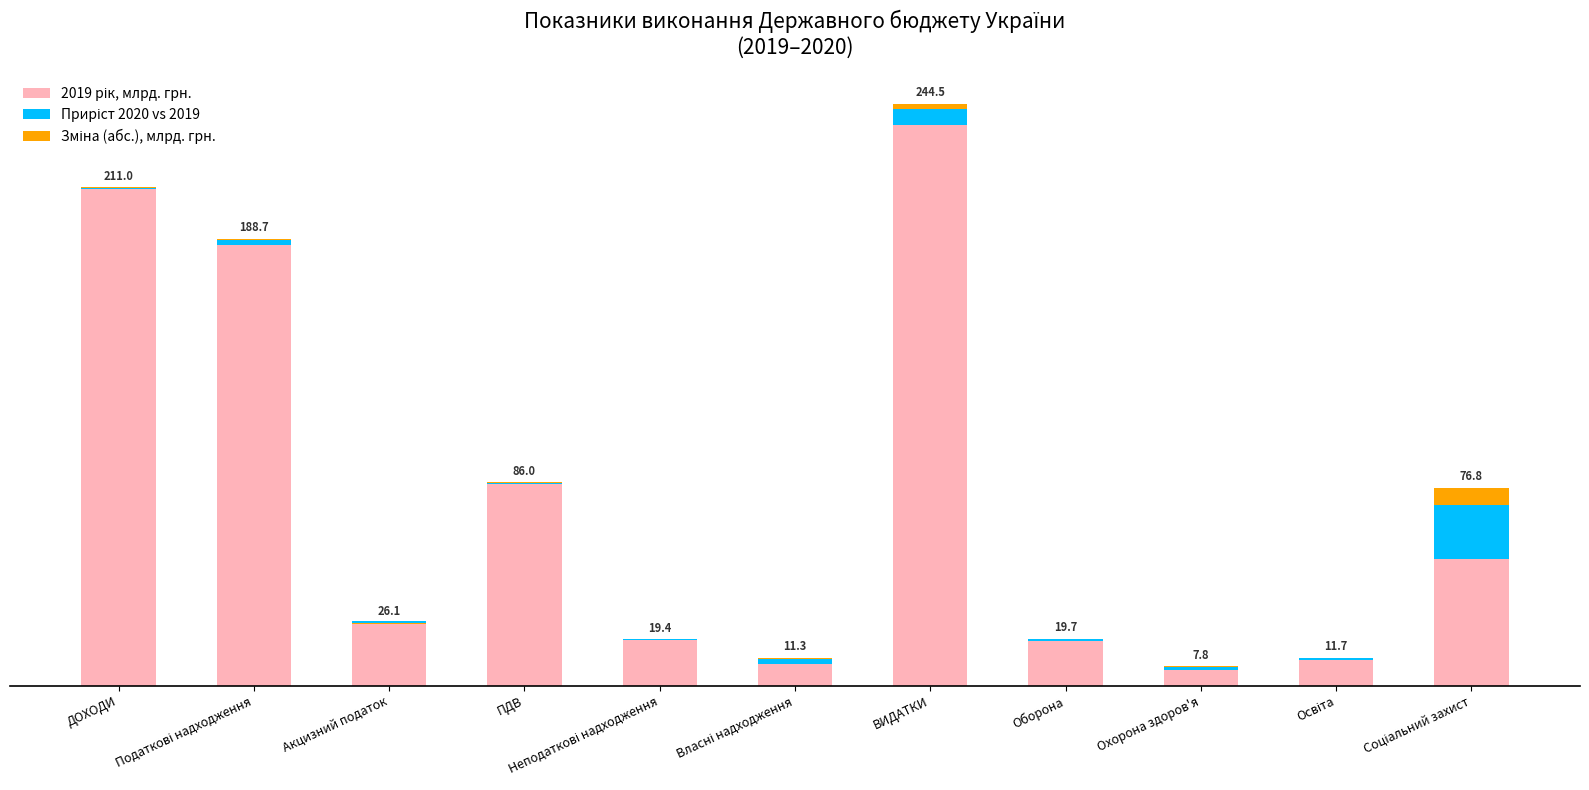

What is the sum of all Приріст 2020 vs 2019 values?

35.8